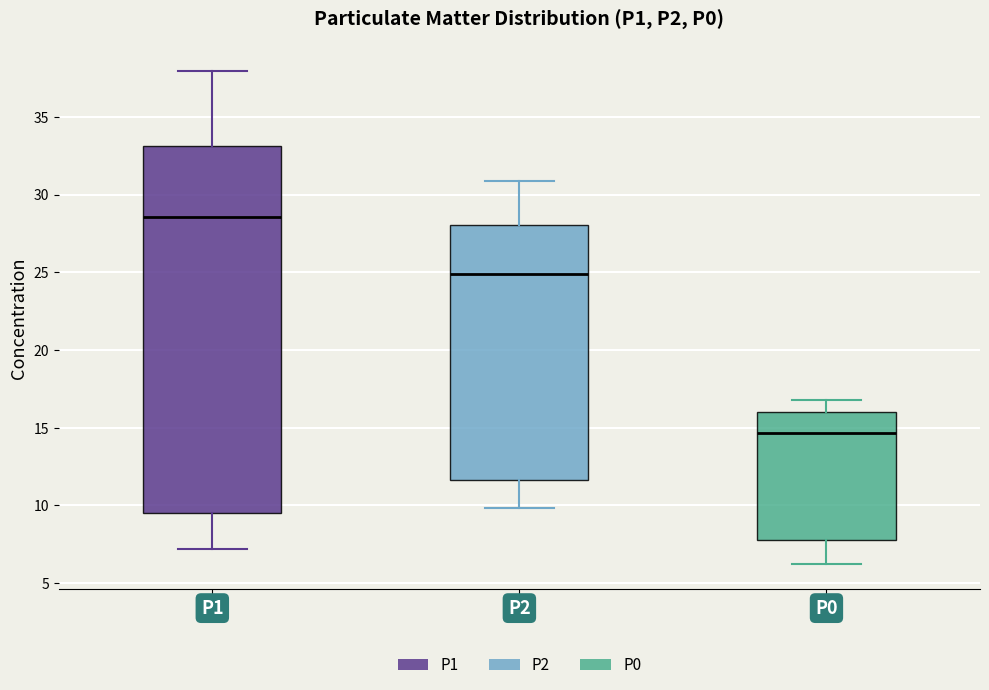

Reading left to right, read every box against the y-axis: the position of its median line, the range the box covers, and the ends of its whiskers. The values are not printed on the chart, so give them approximately, as read against the axis.

P1: median 28.5, box 9.5 to 33.0, whiskers 7.0 to 38.0
P2: median 25.0, box 11.5 to 28.0, whiskers 10.0 to 31.0
P0: median 14.5, box 8.0 to 16.0, whiskers 6.0 to 17.0